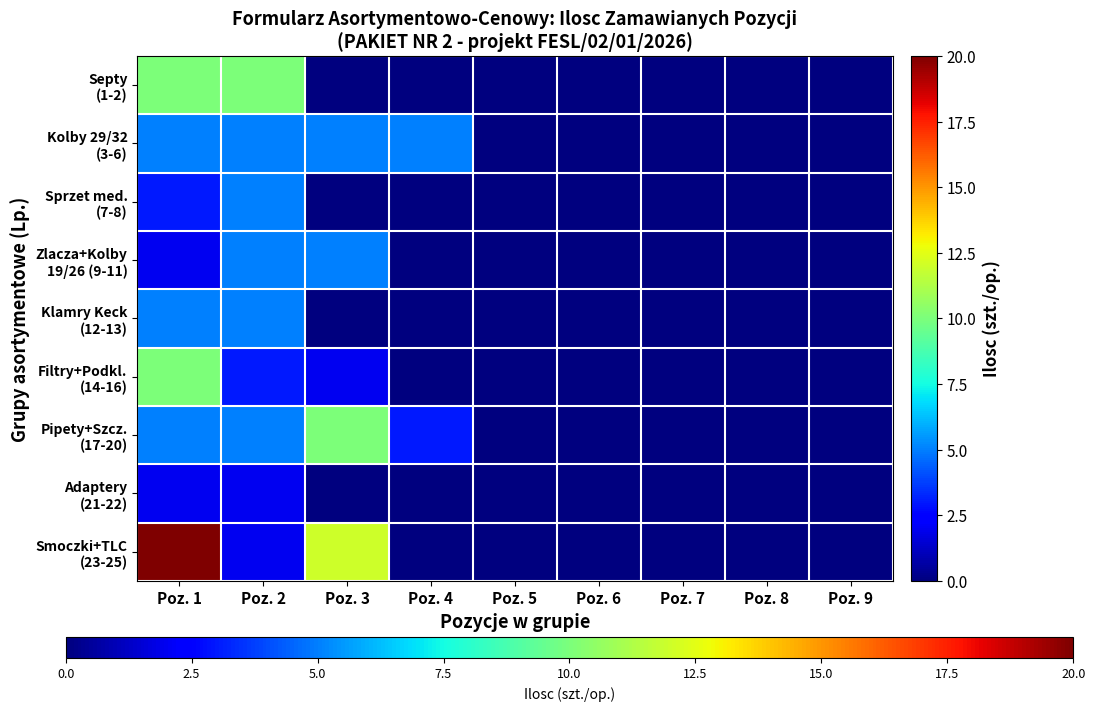

Which series has the widest spread of values?

Smoczki+TLC (23-25)